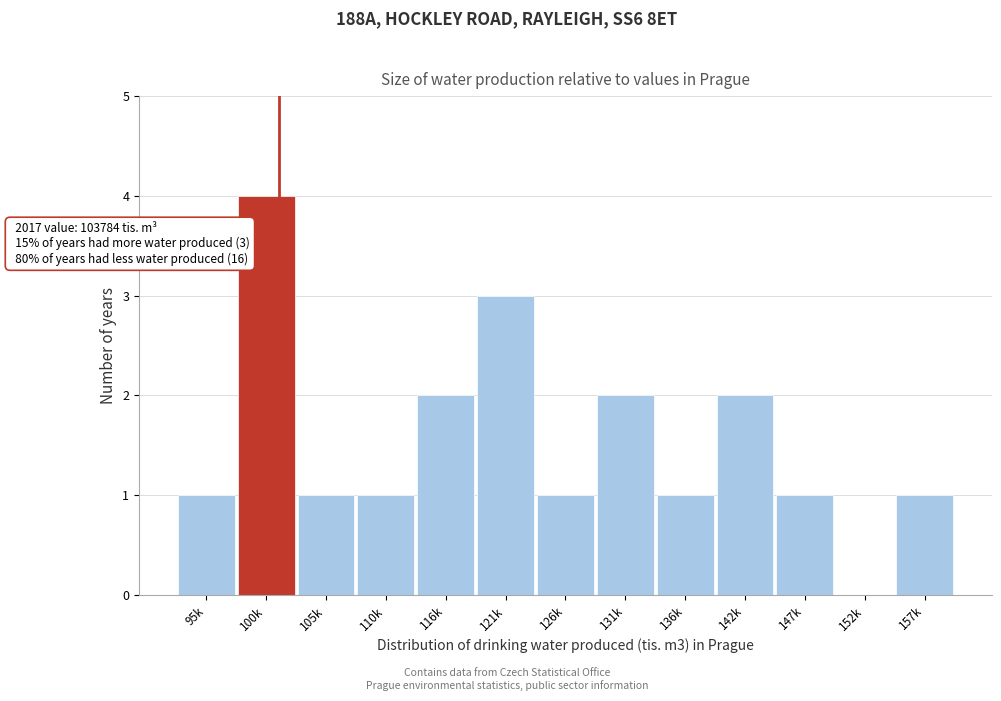

Reading right to left, what are all the values shown in this chart?

157k=1	152k=0	147k=1	142k=2	136k=1	131k=2	126k=1	121k=3	116k=2	110k=1	105k=1	100k=4	95k=1